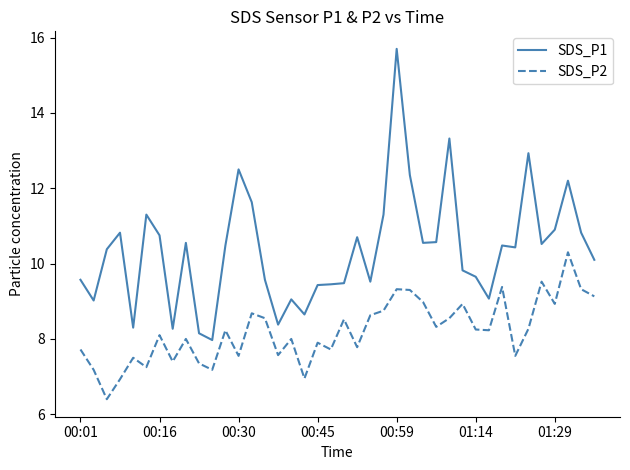

Which series has the largest total across all categories?

SDS_P1